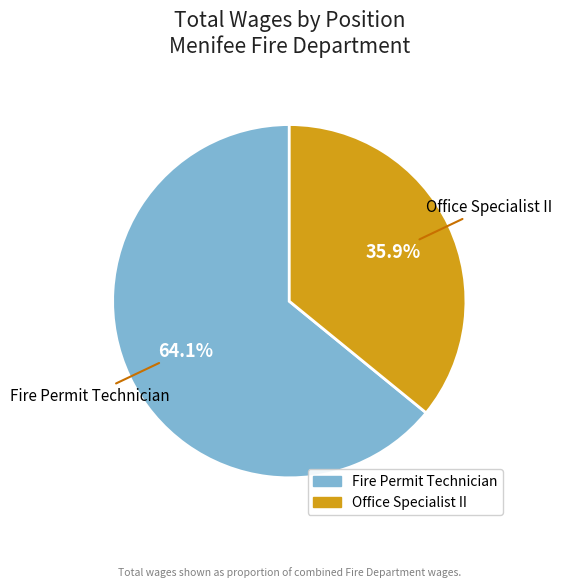

Between Fire Permit Technician and Office Specialist II, which is larger?

Fire Permit Technician